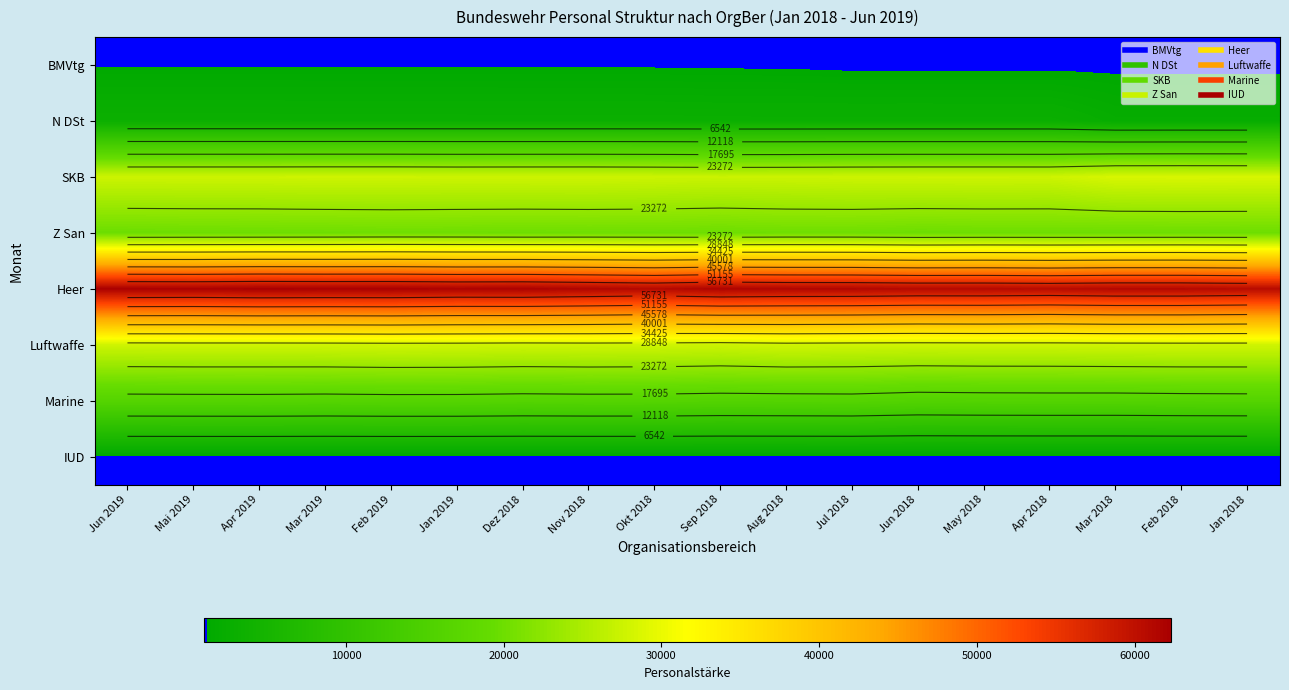

At how many categories does at least one series exceed 46953?

18